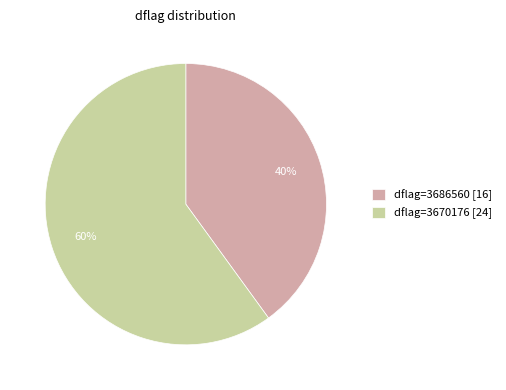

What is the majority slice?

dflag=3670176 [24]